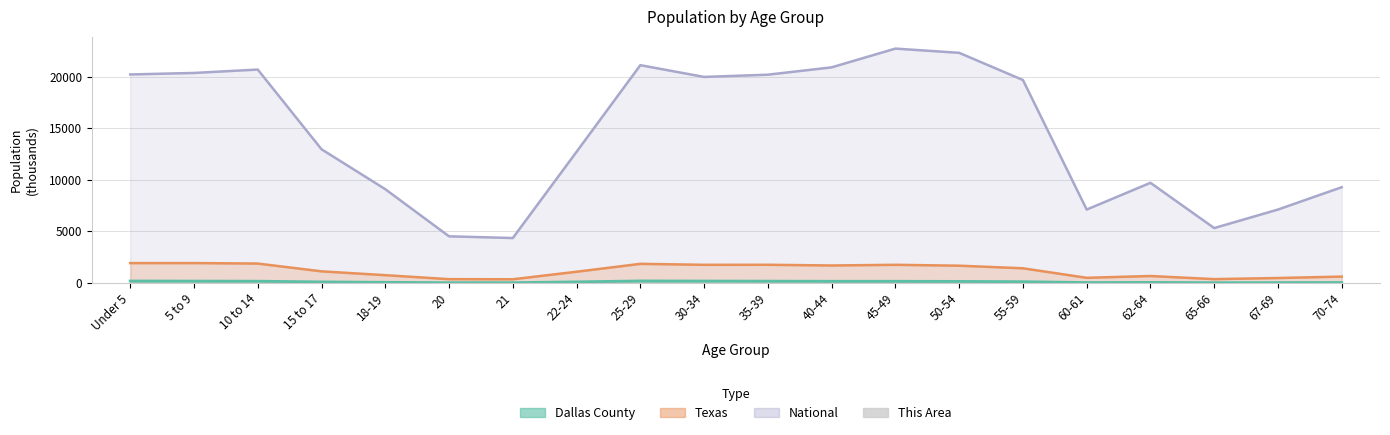

Rank the categories by value from highest to lowest.

5 to 9, Under 5, 30-34, 10 to 14, 35-39, 40-44, 25-29, 45-49, 50-54, 15 to 17, 55-59, 22-24, 18-19, 62-64, 70-74, 67-69, 60-61, 21, 20, 65-66